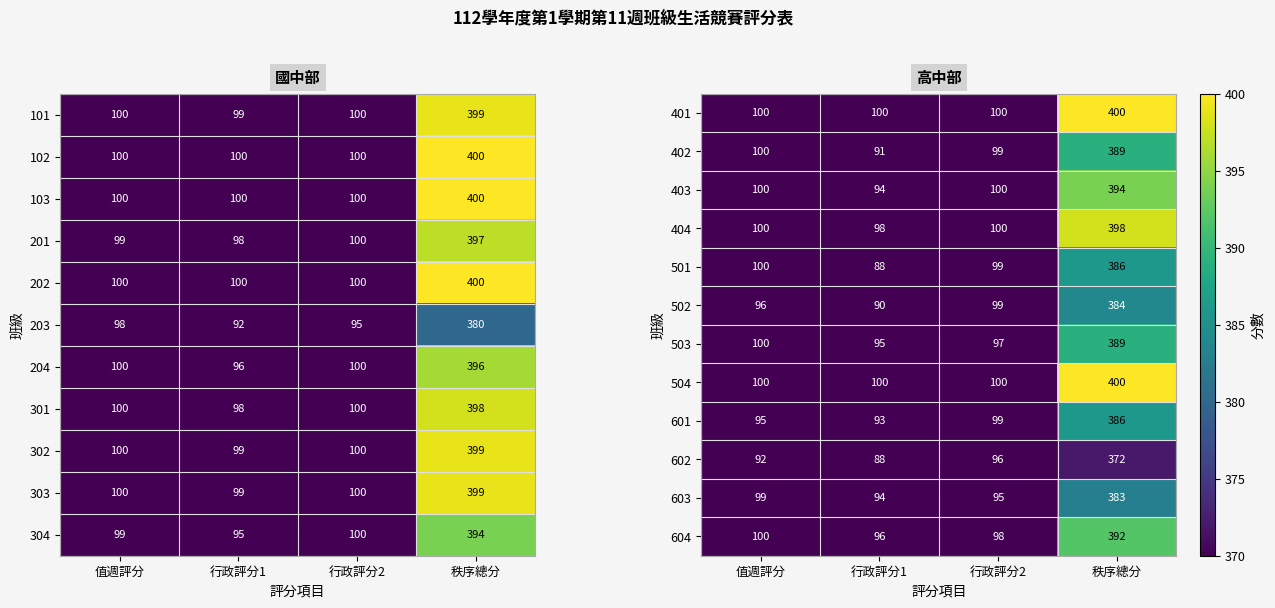

What value does the 503 series have at 行政評分2, to the nearest 10?

100